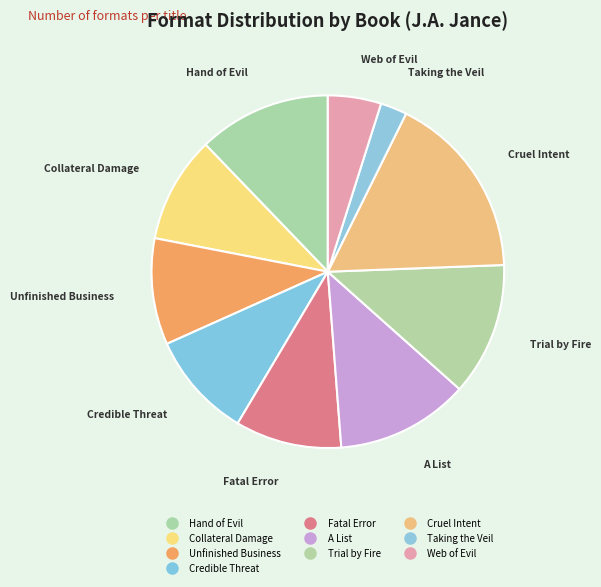

To the nearest percent, what is the difference between the largest and smallest slice percentages?

15%